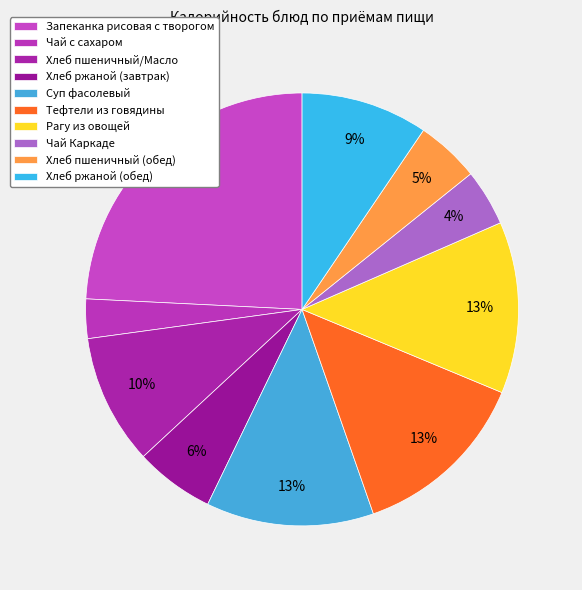

Which has a higher value, Хлеб ржаной (завтрак) or Чай с сахаром?

Хлеб ржаной (завтрак)